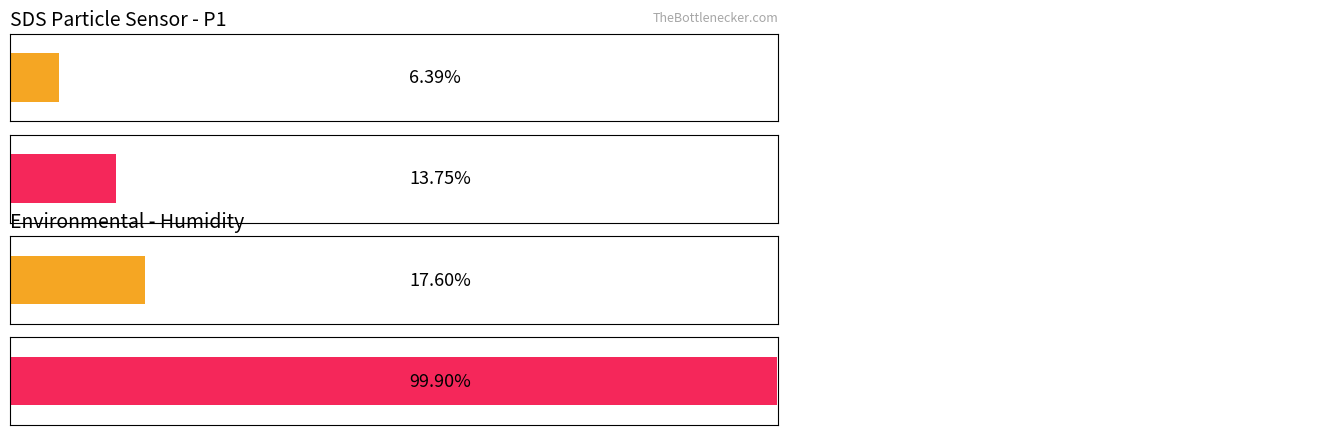

At which label does Maximum utilization first exceed 99?

Humidity